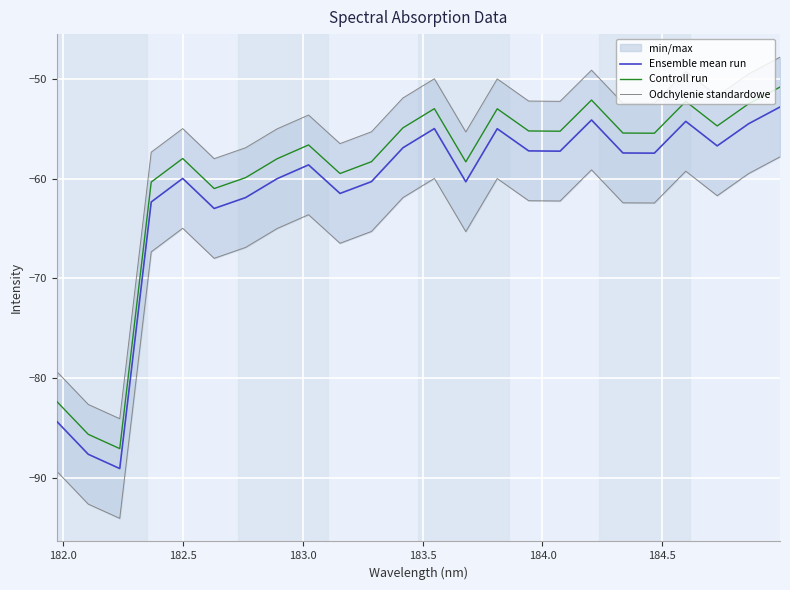

Rank the series by their average value, from highest to lowest.

Controll run, Ensemble mean run, Odchylenie standardowe